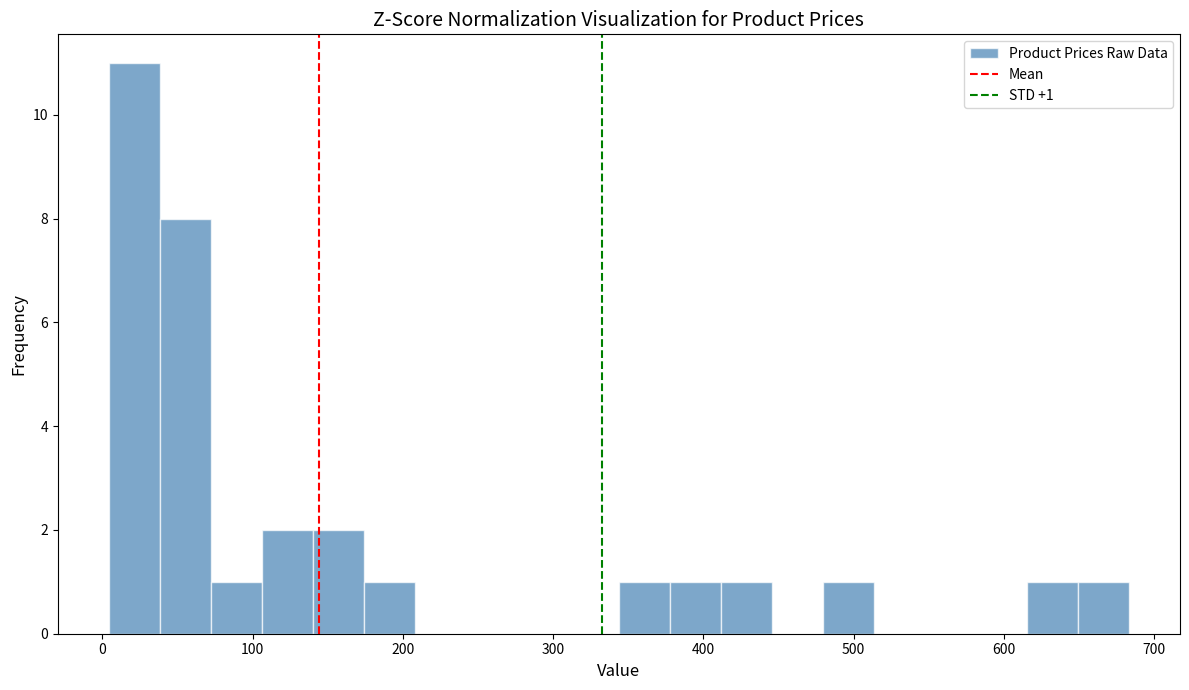

Around what value on the x-axis is the tallest bar? Give the approximate position of its centre, as read against the axis.

20